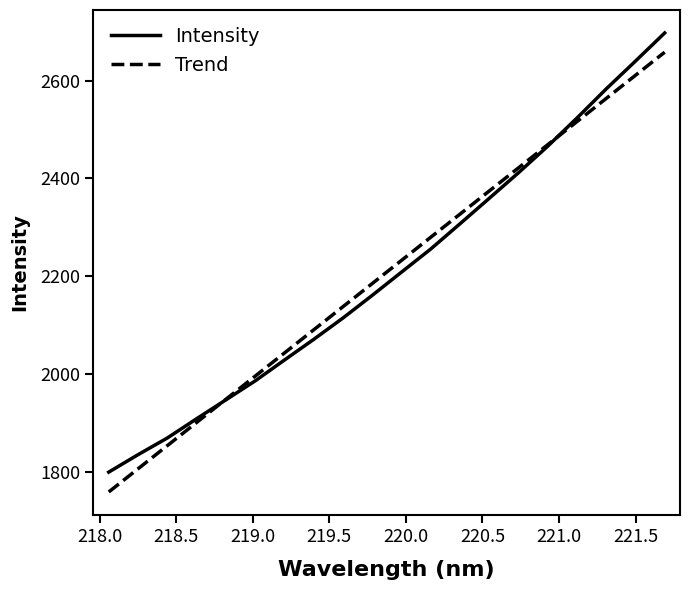

What is the highest value of the Intensity series?

2697.2